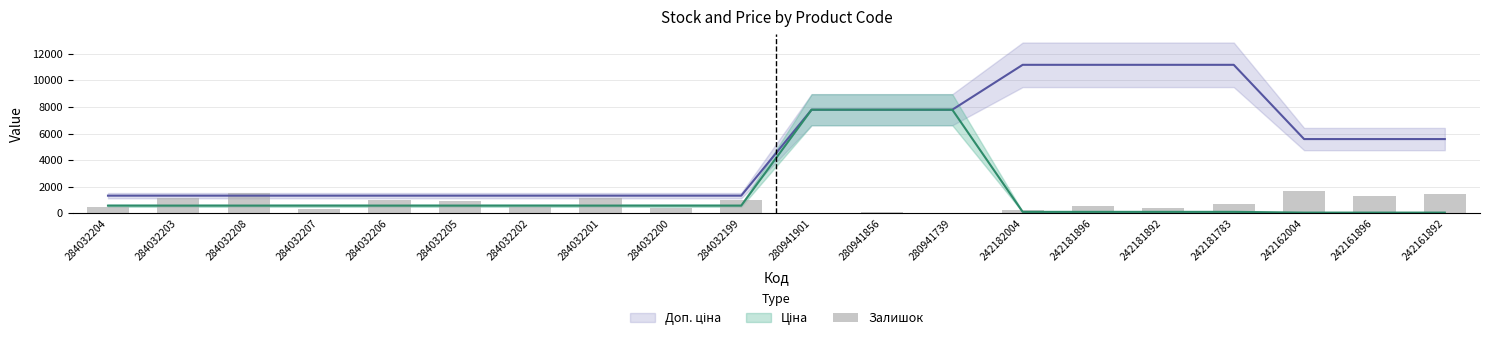

What is the difference between the second highest and second lowest values?

1477.5